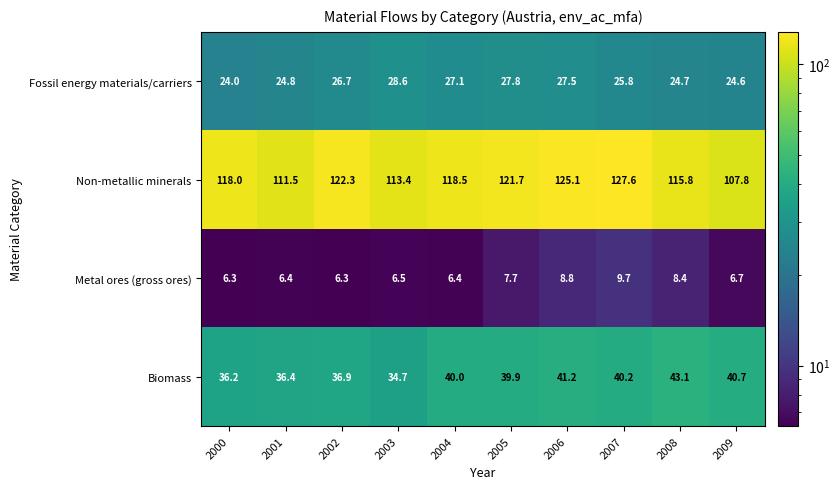

What value does the Metal ores (gross ores) series have at 2009?

6.7